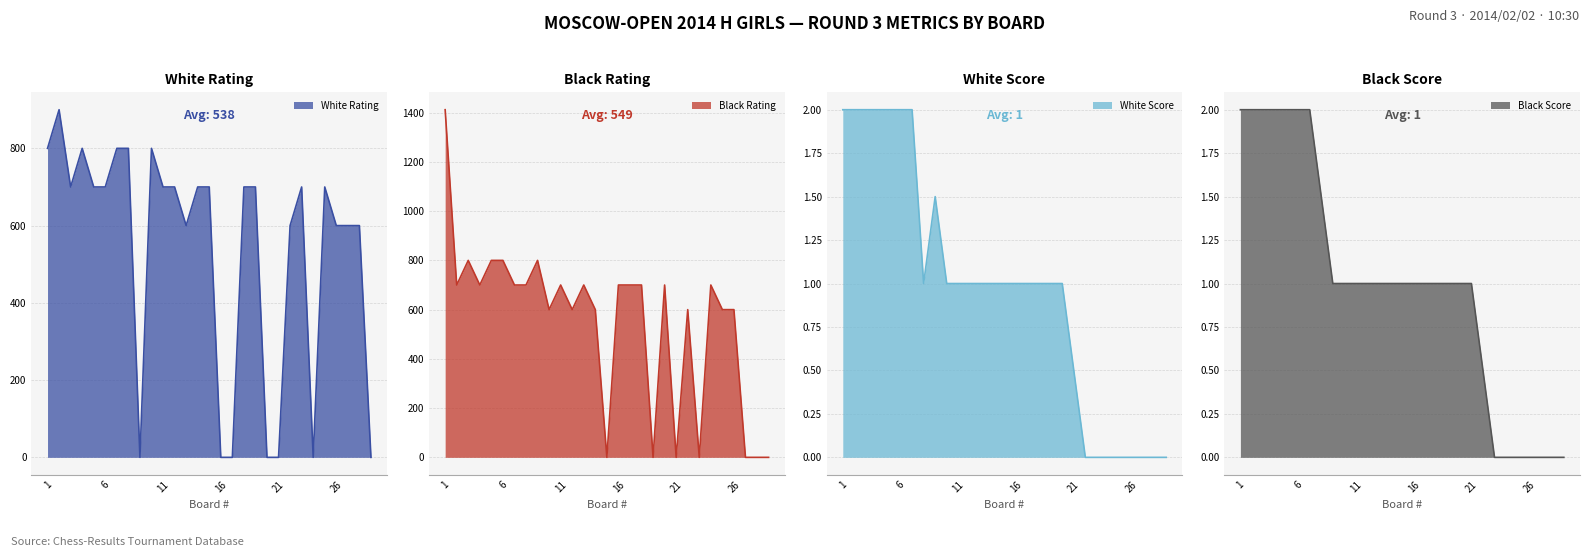

Which label corresponds to the largest value in the chart?

1